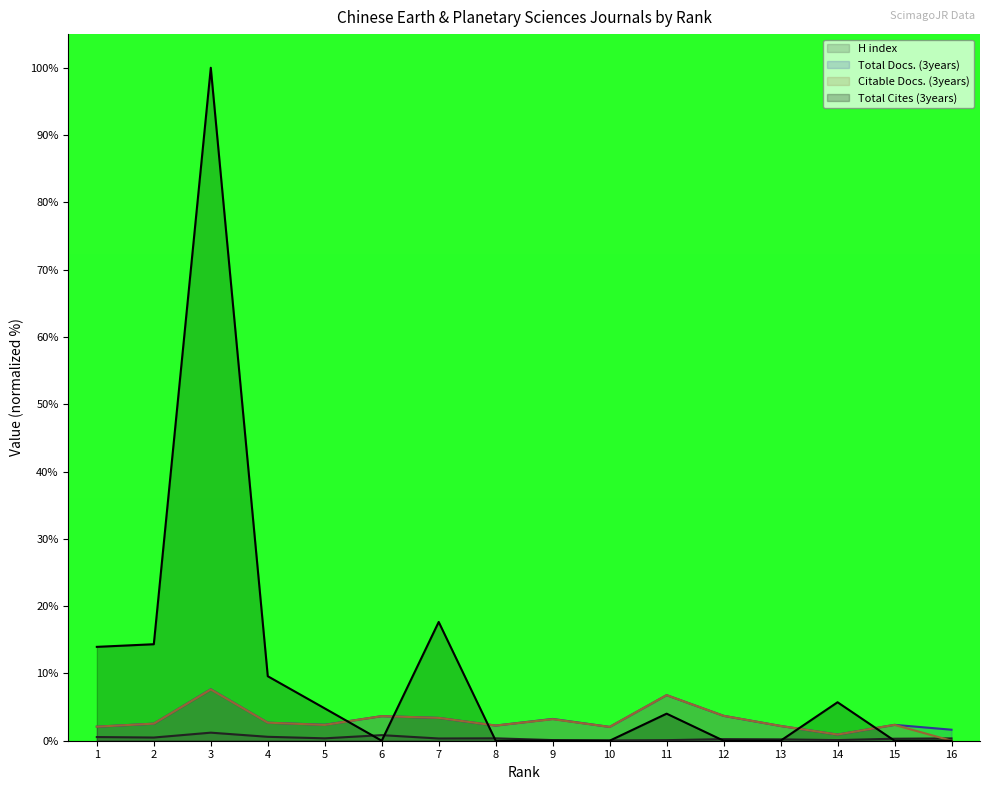

Is it true that Total Docs. (3years) equals 4.4 at 7?

False